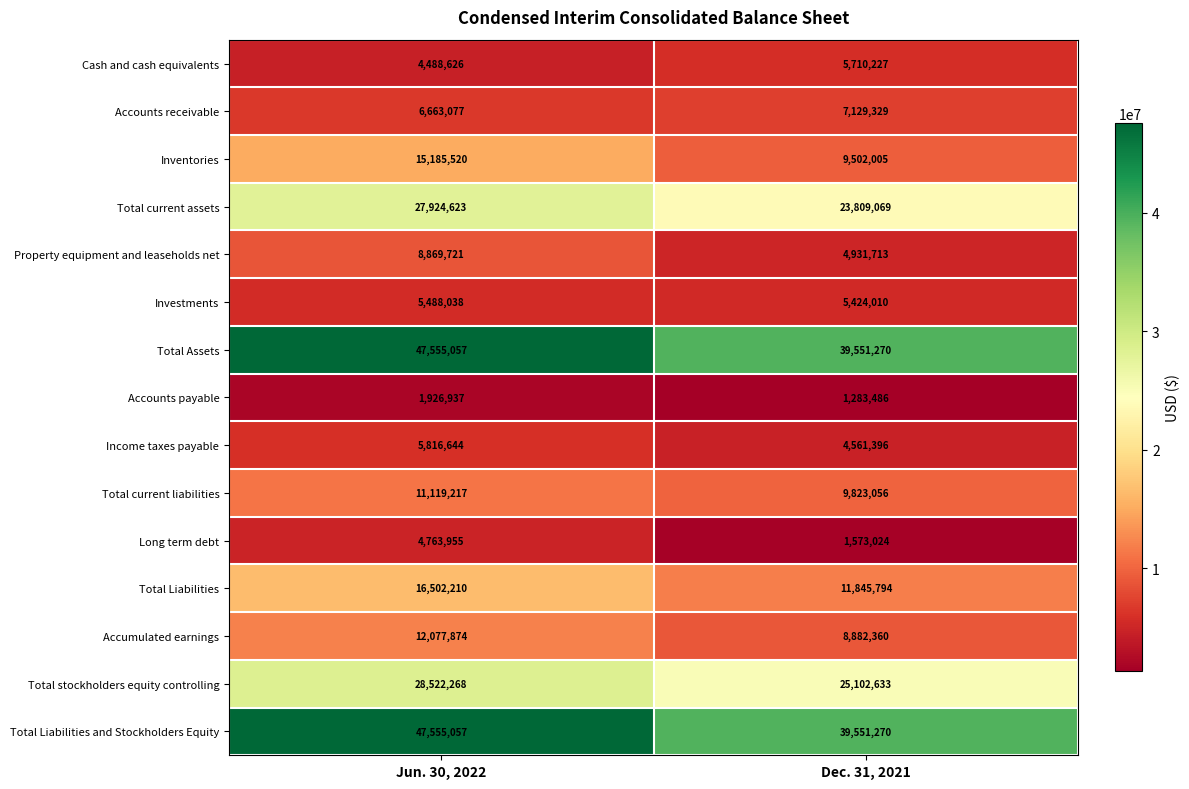

What is the spread (max minus min) of values at Dec. 31, 2021?

38267784